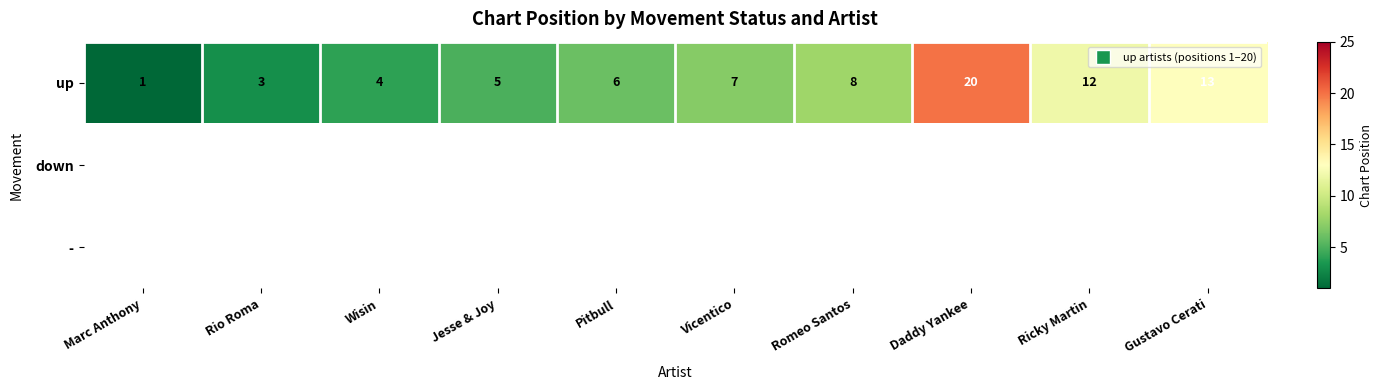

What value does the up series have at Daddy Yankee?

20.0